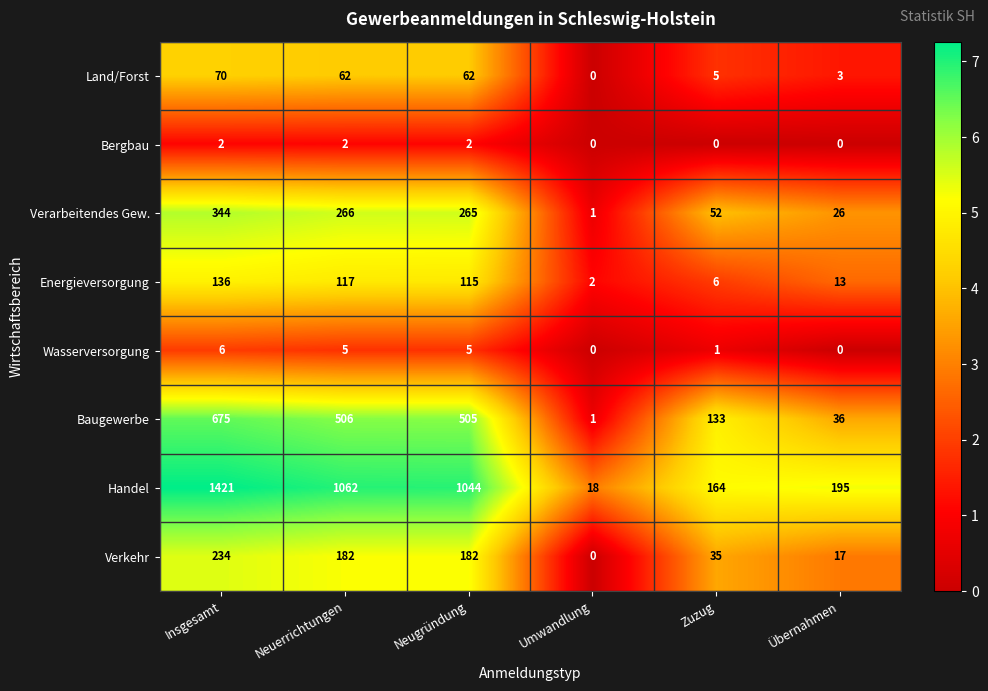

At which label does Baugewerbe first exceed 505?

Insgesamt